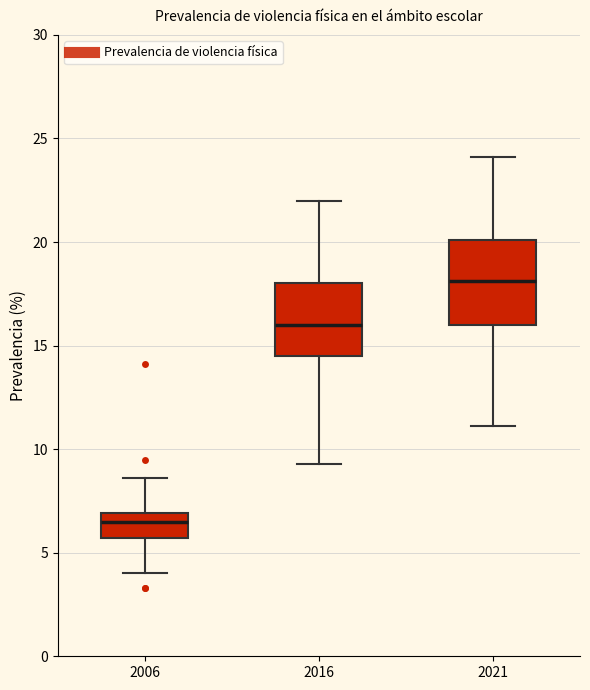

Comparing the boxes themselves (not the whiskers), which one is the tallest?

2021